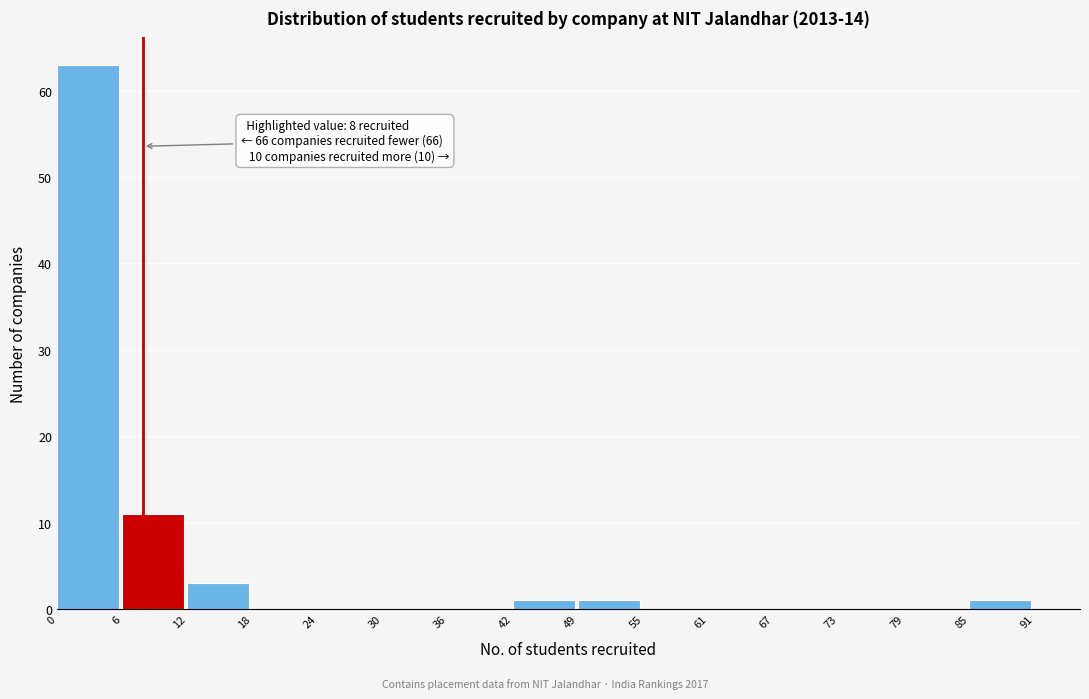

Over which range of the x-axis is the bar tallest?

0 to 6